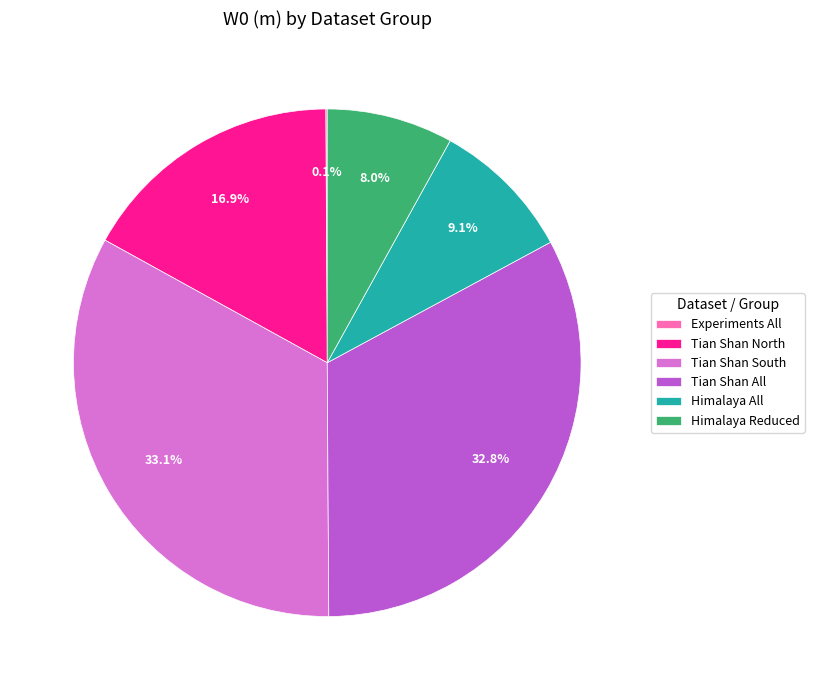

Does Himalaya Reduced represent more than half of the total?

No